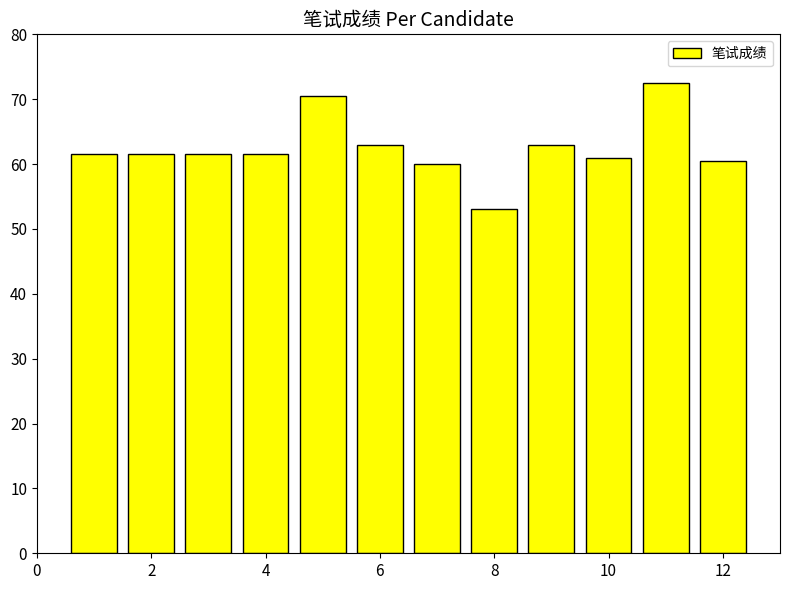

How many bars are there in total?

12